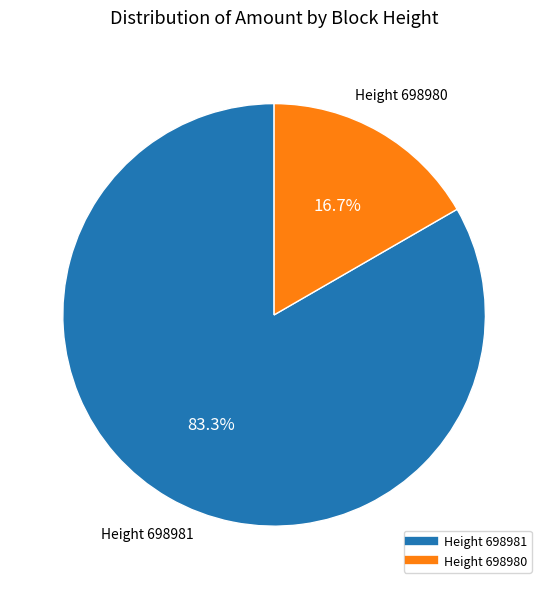

To the nearest percent, what is the average slice percentage?

50%